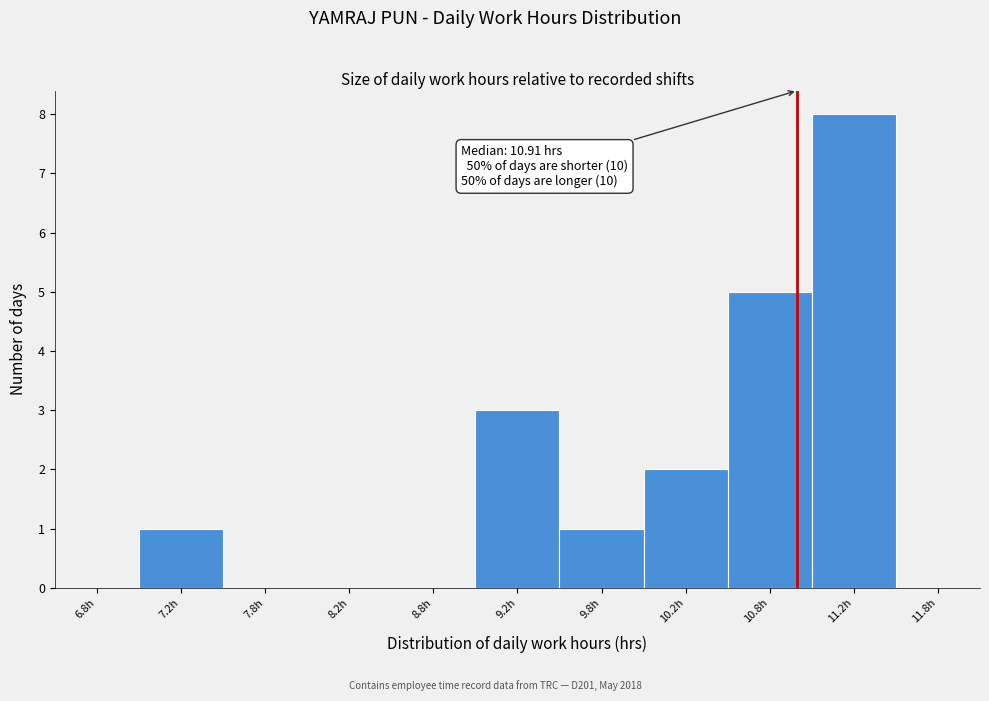

Over which range of the x-axis is the bar tallest?

11.0 to 11.5